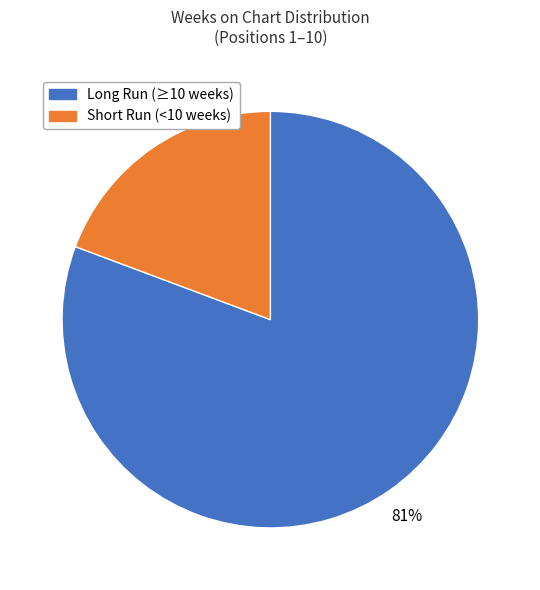

Does any single category account for the majority?

Yes